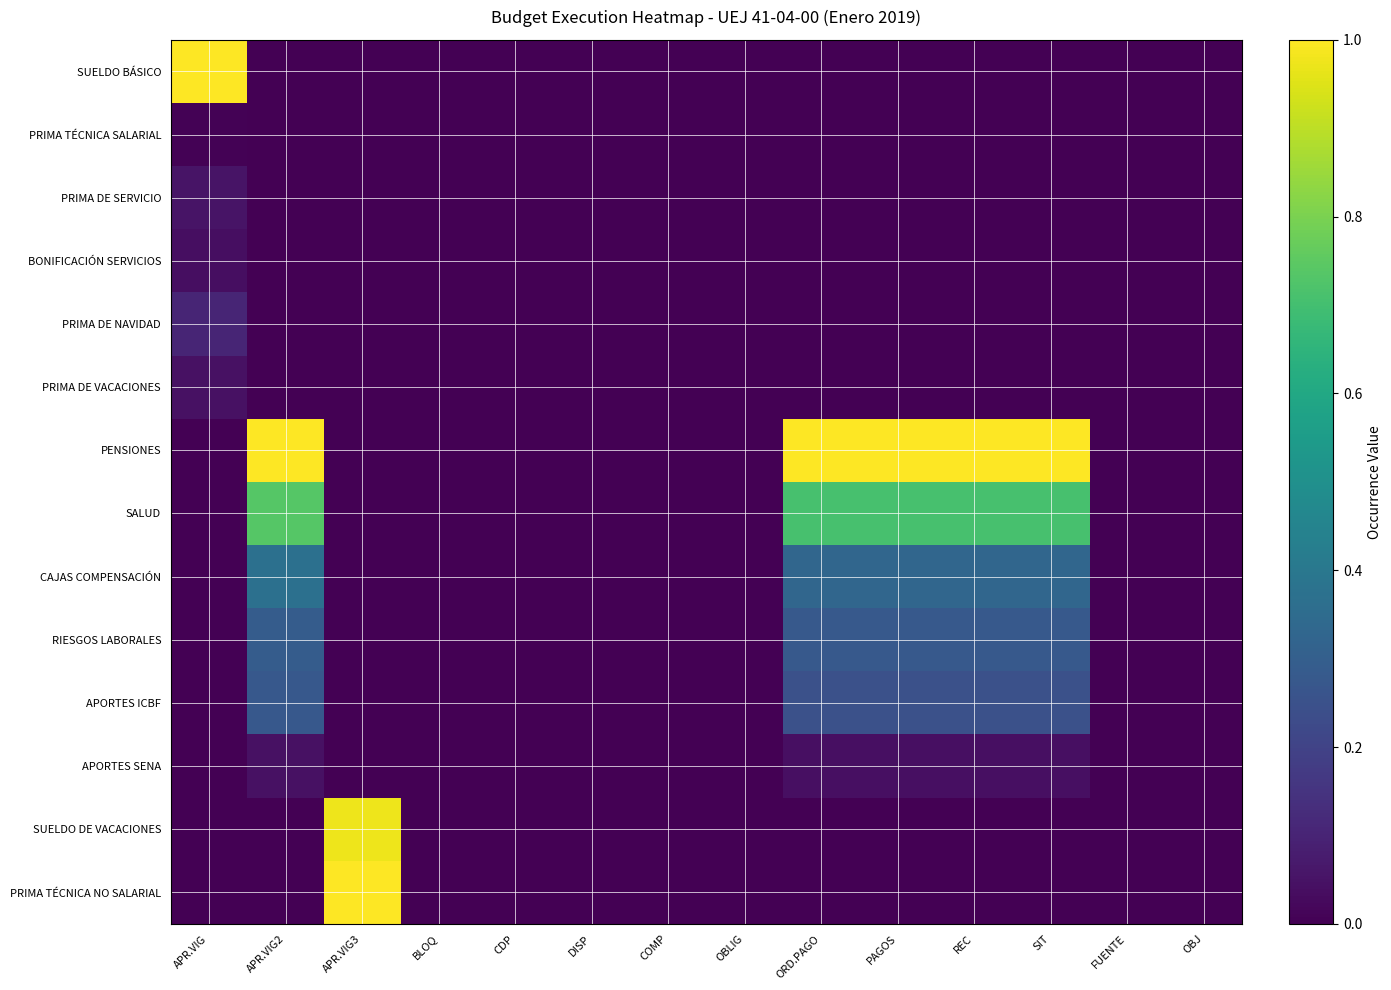

How many series are shown in this chart?

14